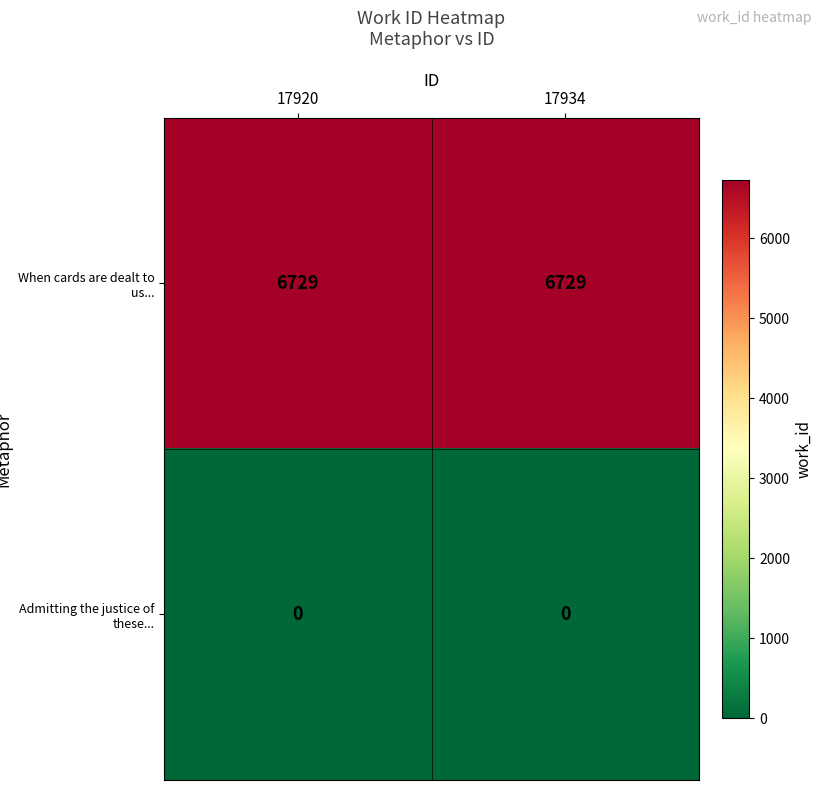

List the series in order of their overall mean, lowest first.

Admitting the justice of these..., When cards are dealt to us...